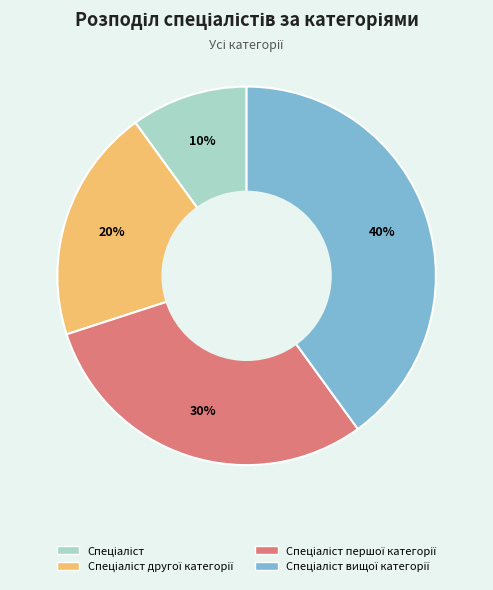

To the nearest percent, what is the difference between the largest and smallest slice percentages?

30%